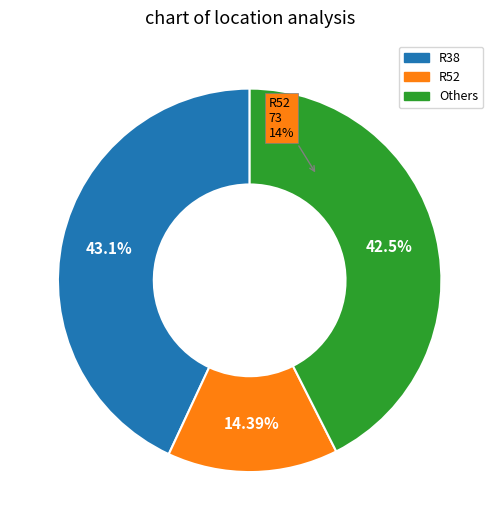

The R29 slice represents 15% of the pie. True or false?

False